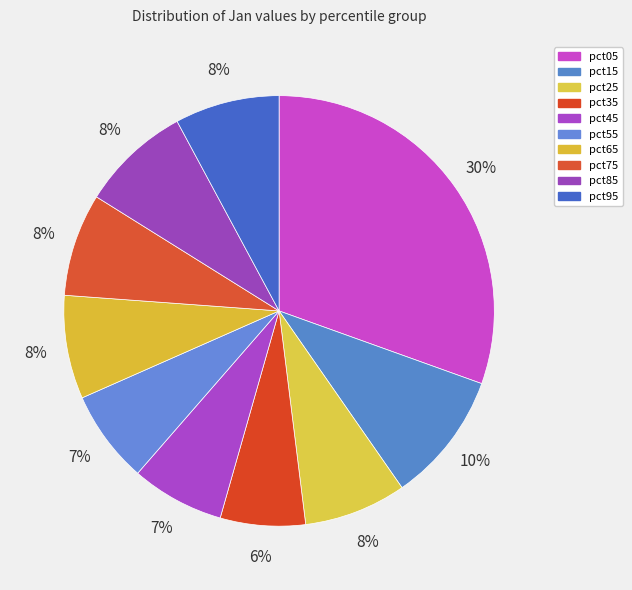

What portion of the pie excludes pct25?

92.3%